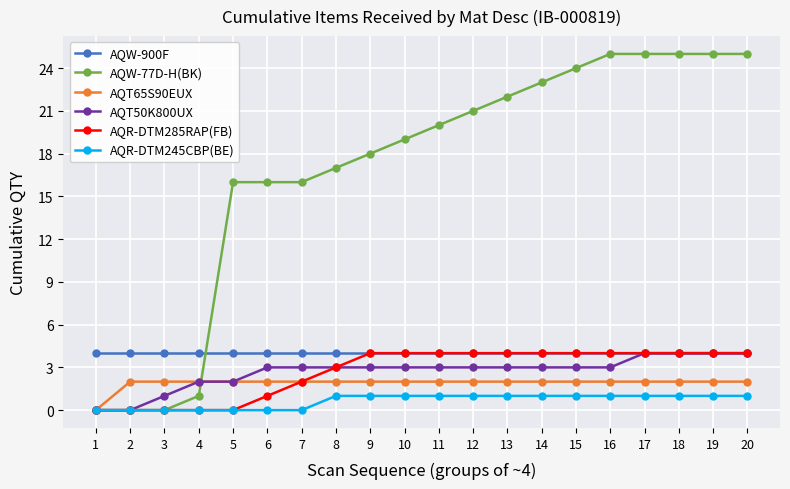

How many categories are shown in the chart?

20